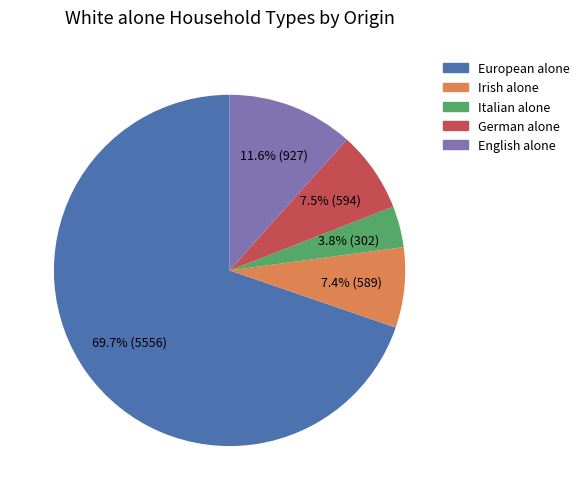

Which has a higher value, English alone or Italian alone?

English alone